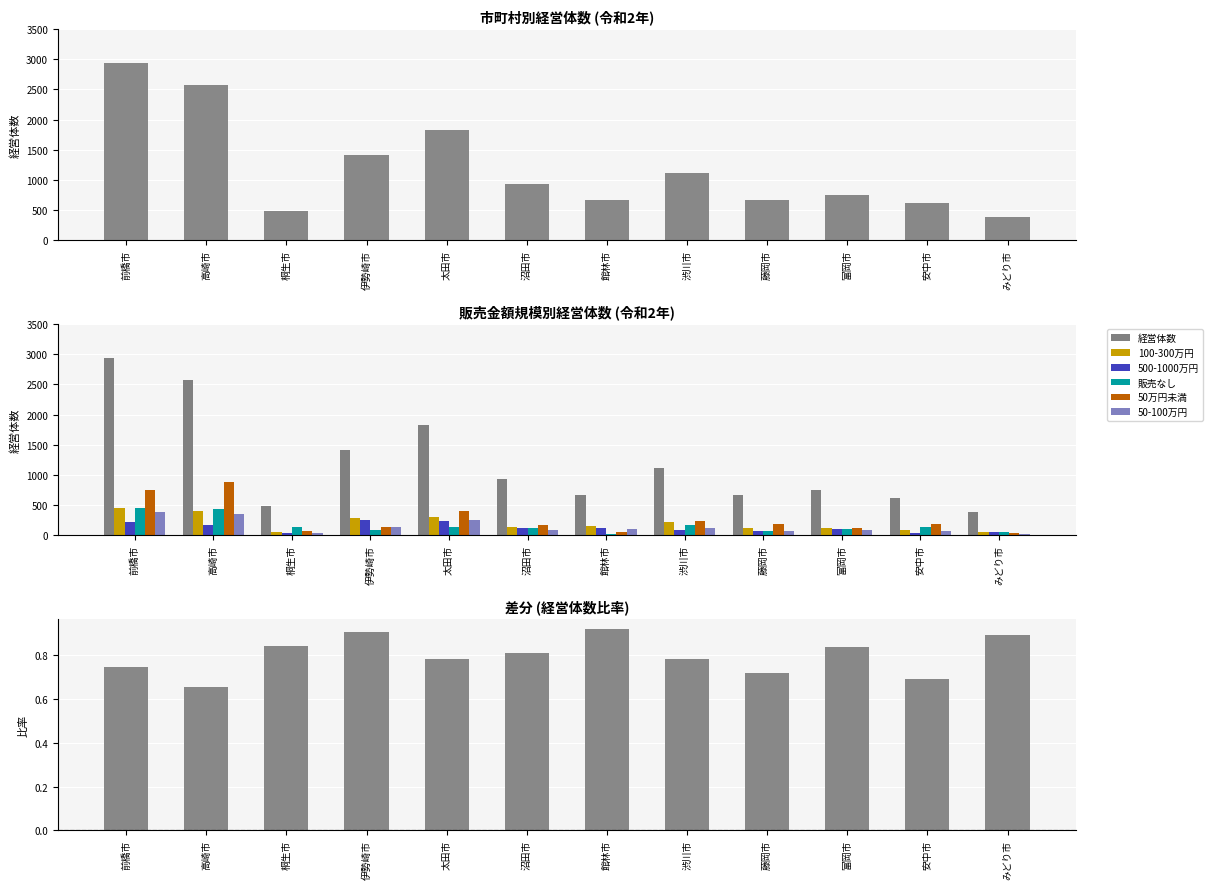

How many series are shown in this chart?

6